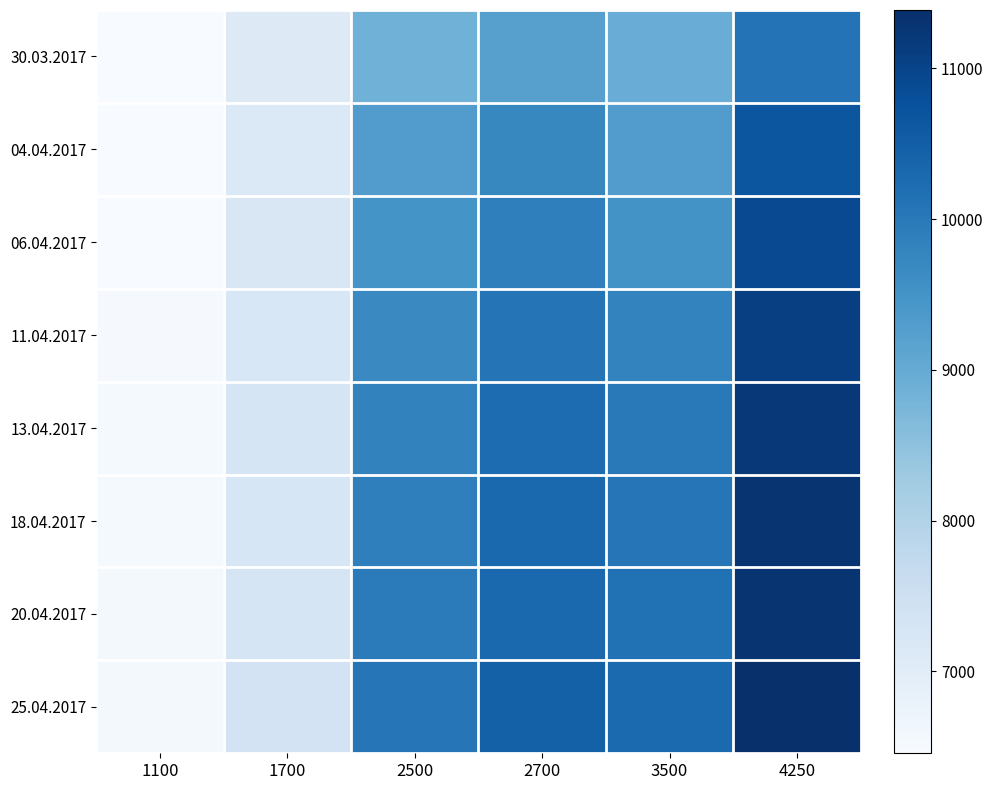

Which has a higher value, 2700 or 2500?

2700